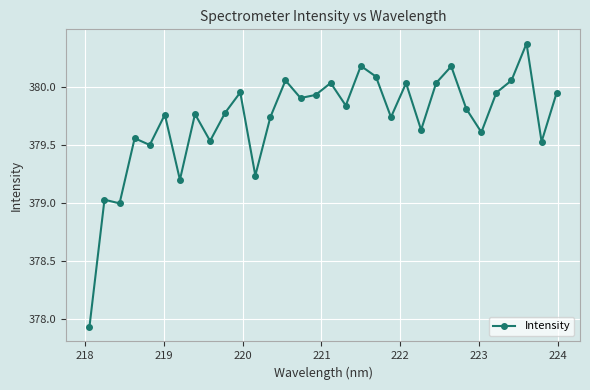

True or false: there are more than 2 points higher than both neighbors.

True